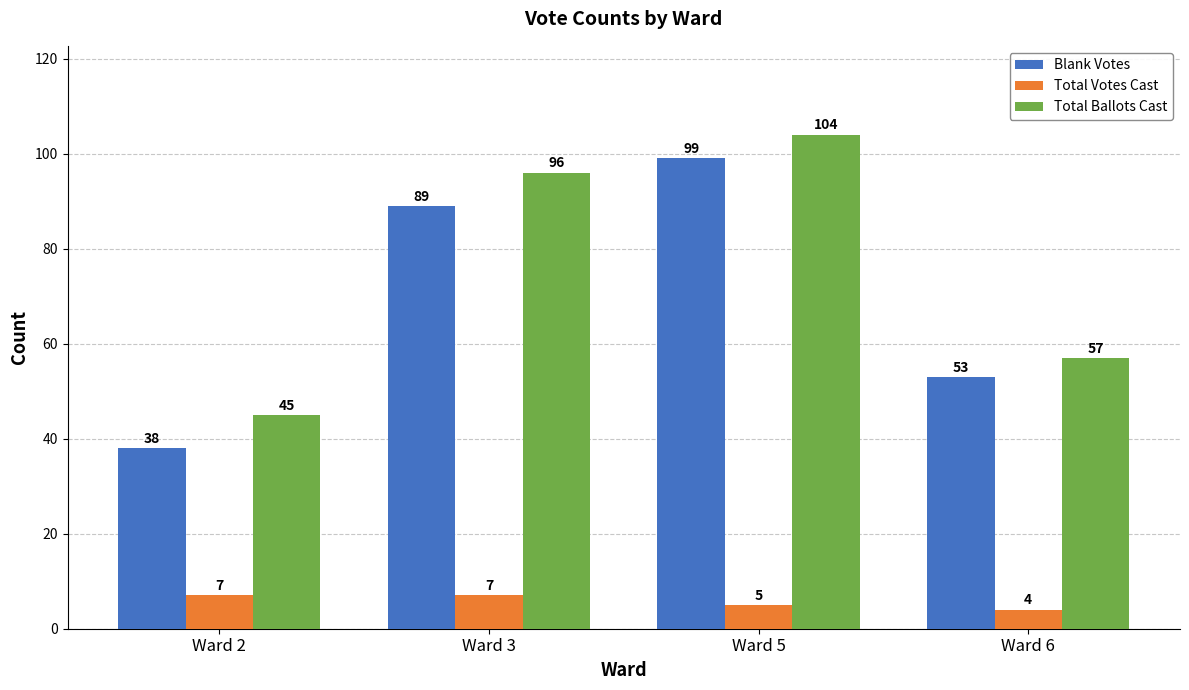

How many categories are shown in the chart?

4